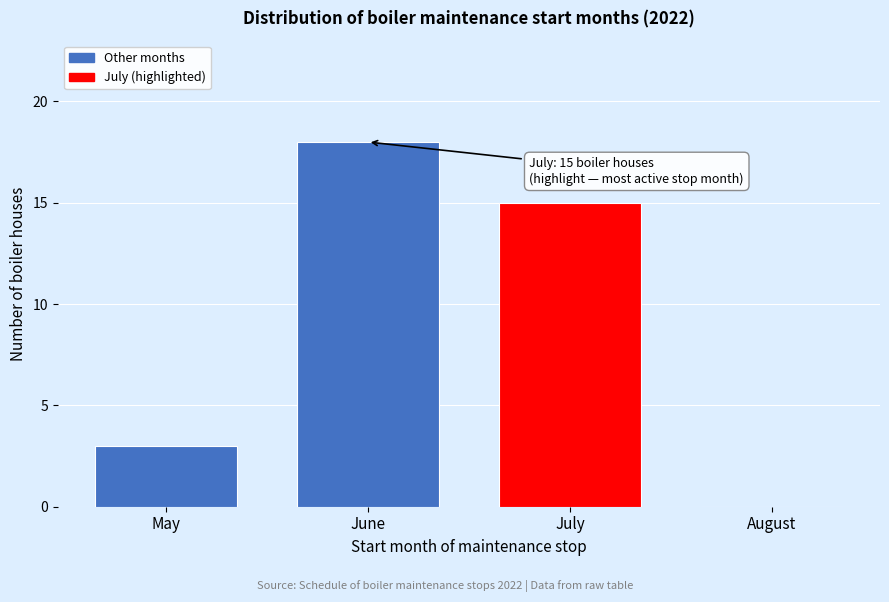

Reading left to right, transcribe all the data shown in this chart.

May=3	June=18	July=15	August=0